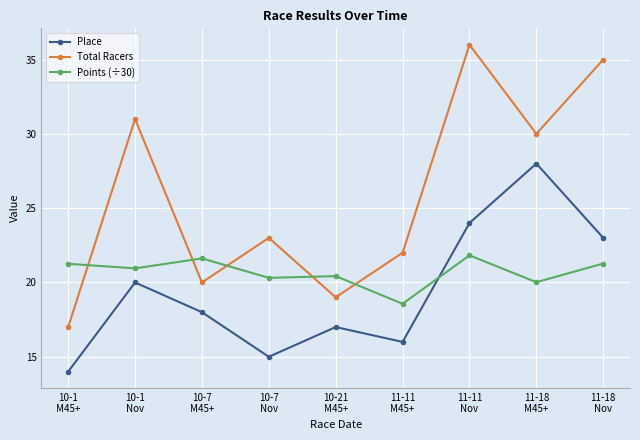

What is the average value of the Total Racers series?

25.9